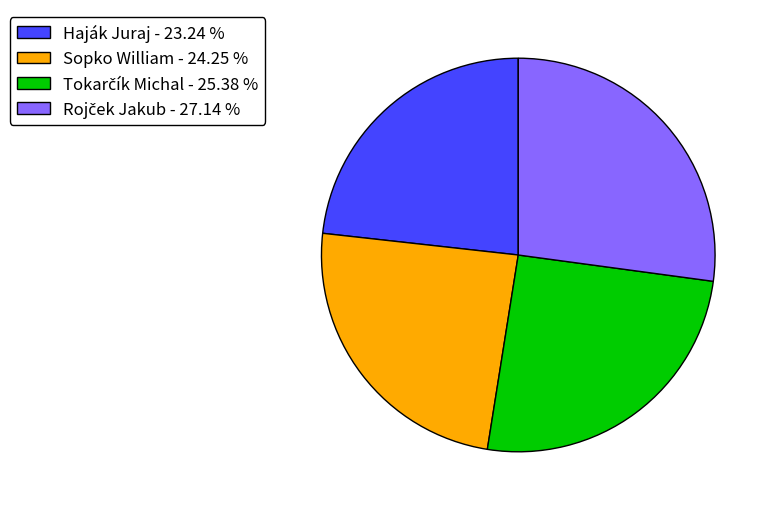

Is the sum of Haják Juraj - 23.24 % and Sopko William - 24.25 % greater than half?

No